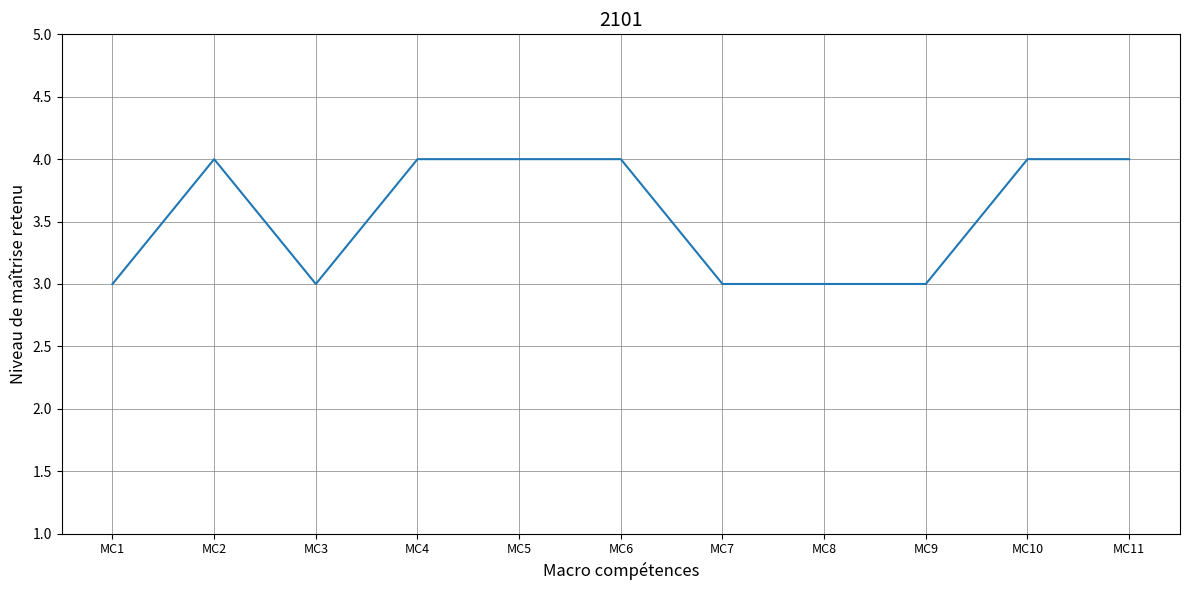

What is the sum of all values?

39